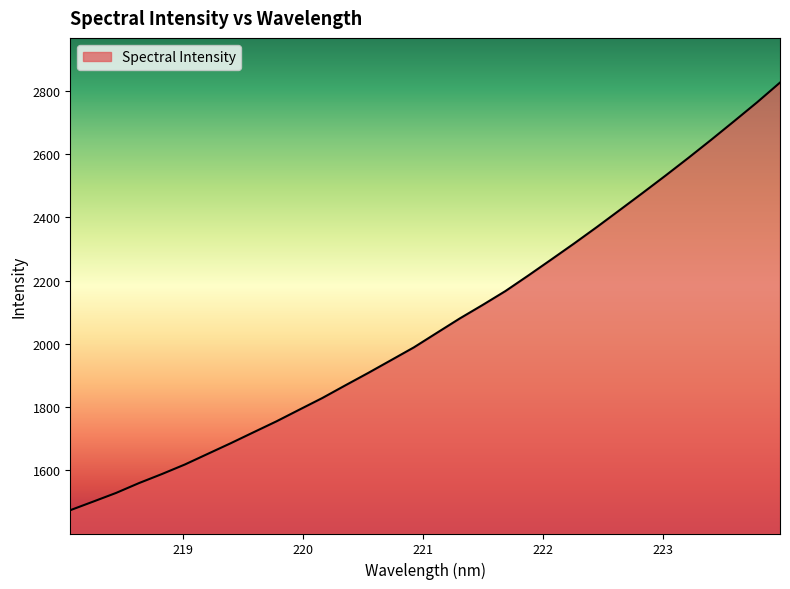

What is the smallest value displayed?

1474.2